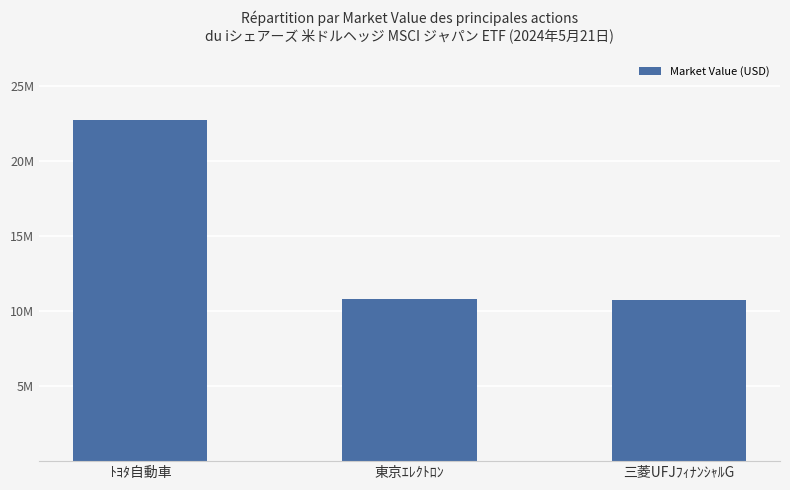

The value at ﾄﾖﾀ自動車 is 22779234.7. True or false?

True